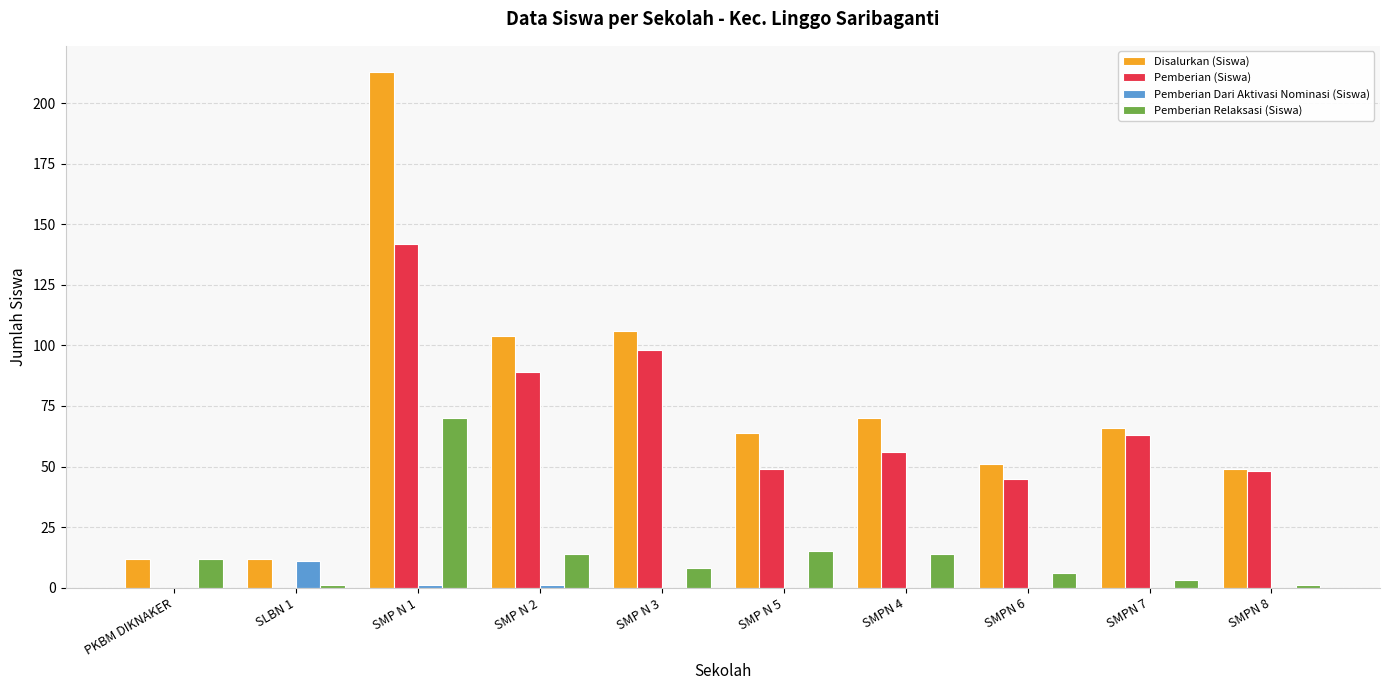

True or false: Pemberian Relaksasi (Siswa) has a value of 3 at SMPN 7.

True